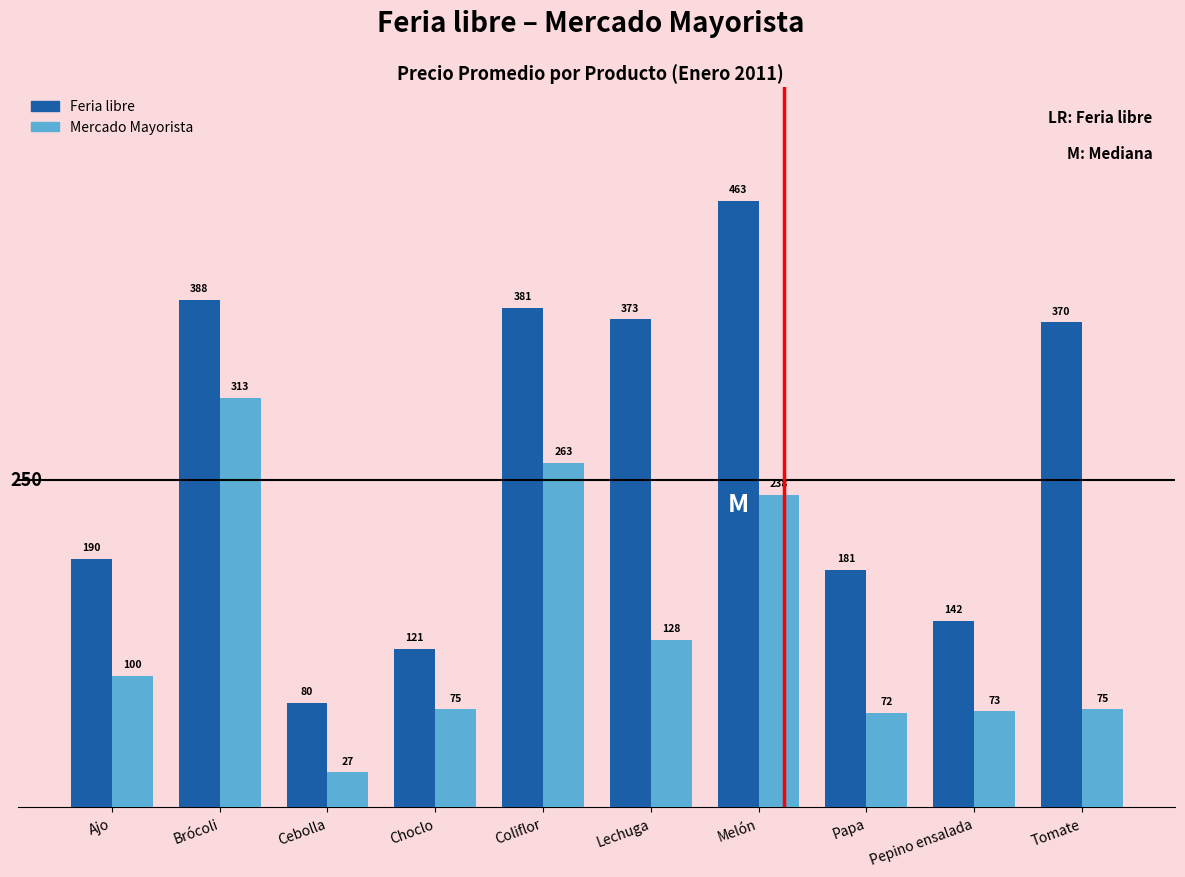

What is the sum of all Feria libre values?

2689.3